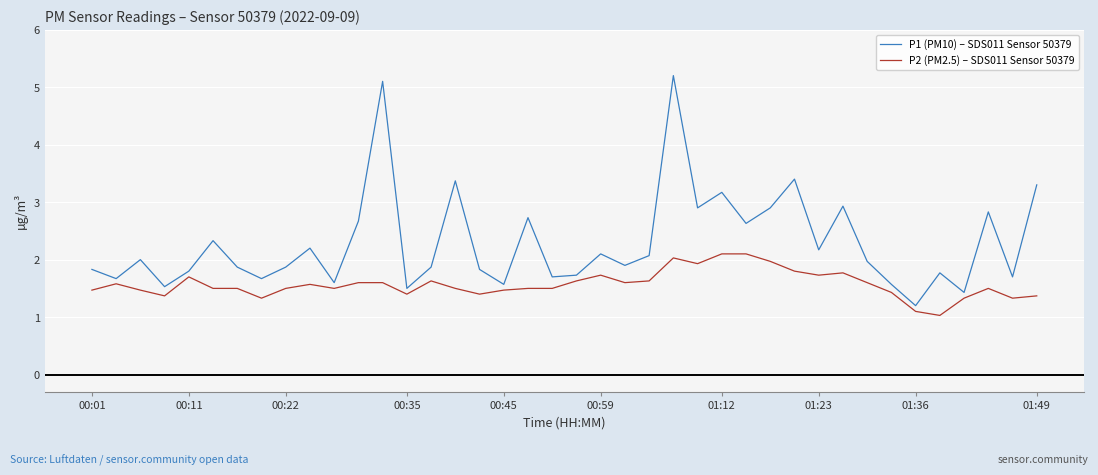

Which series has the largest total across all categories?

P1 (PM10) – SDS011 Sensor 50379